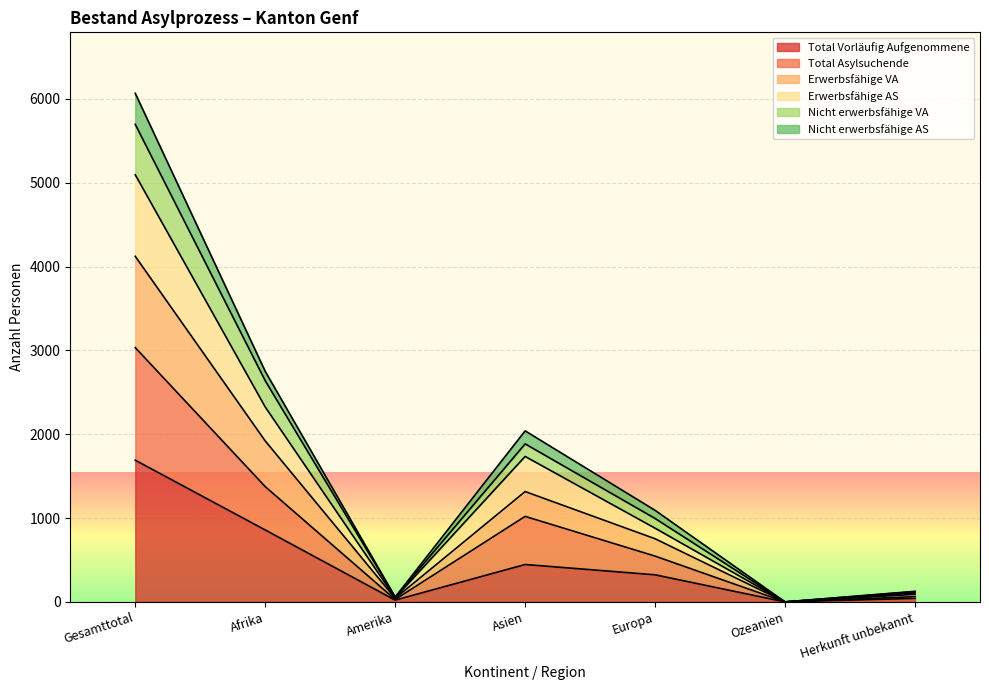

Which has a higher value, Herkunft unbekannt or Asien?

Asien